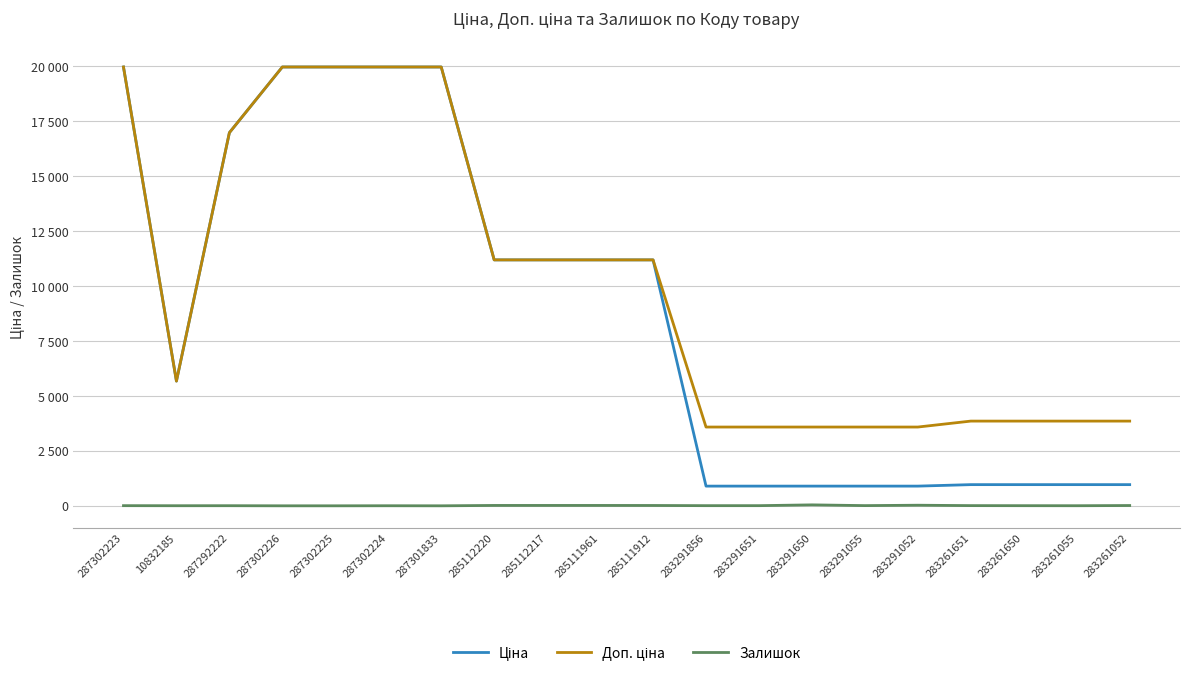

What is the total value across all series at 287292222?

33957.7